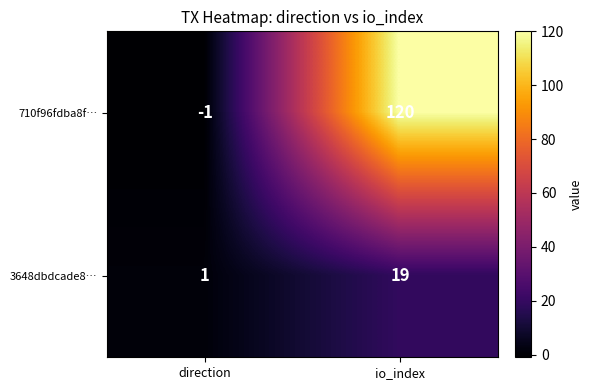

Which series changed the most between direction and io_index?

710f96fdba8f…